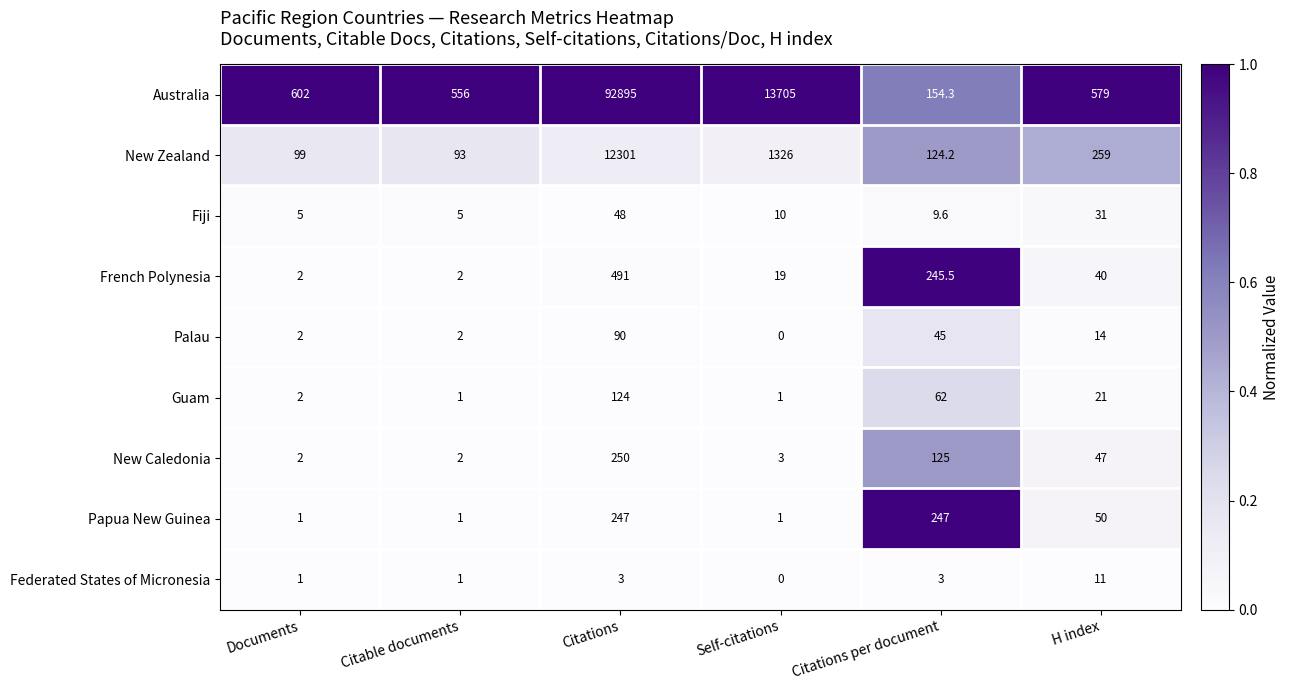

At which label is French Polynesia closest to 246?

Citations per document